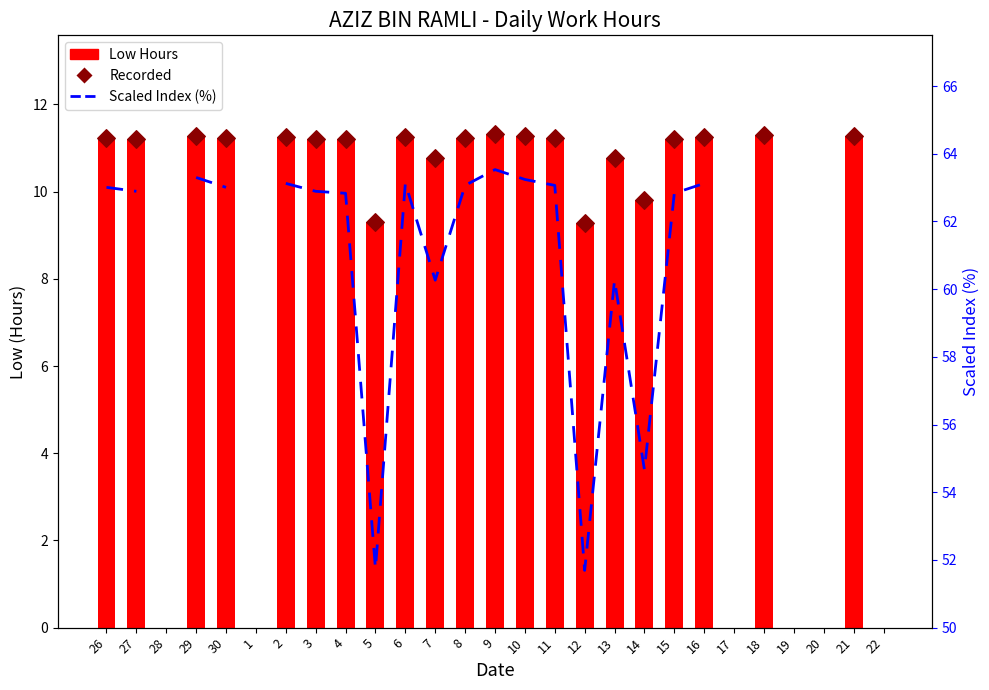

Which has a higher value, 18 or 11?

18